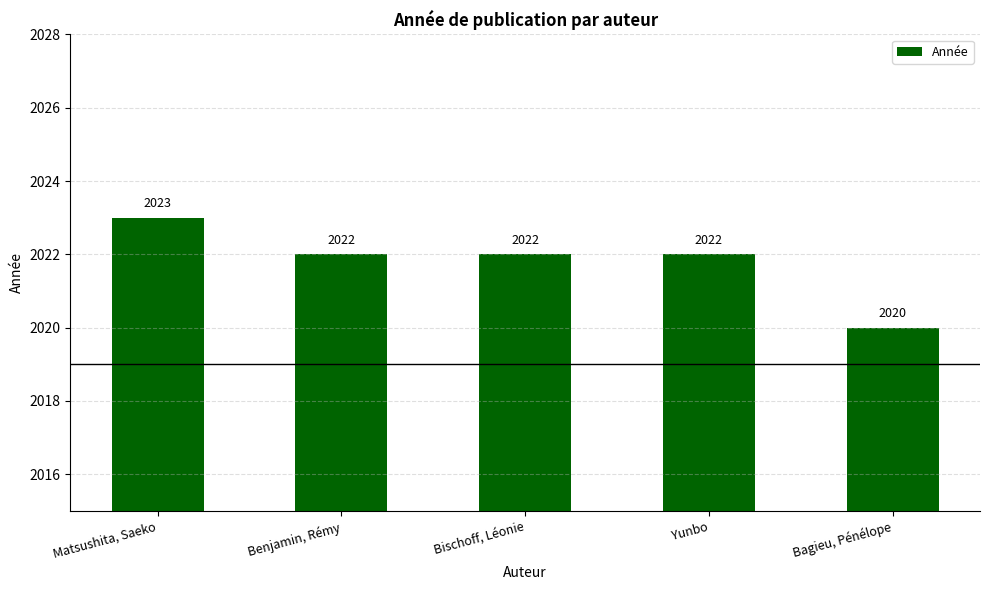

Which has a higher value, Bischoff, Léonie or Bagieu, Pénélope?

Bischoff, Léonie